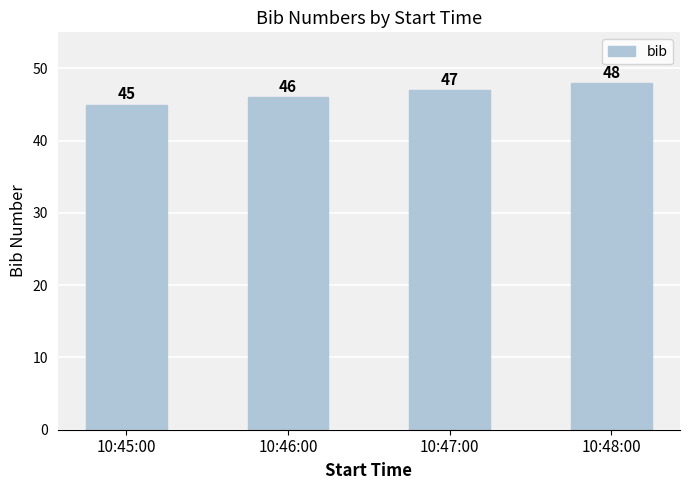

How many values are between 46 and 48?

3